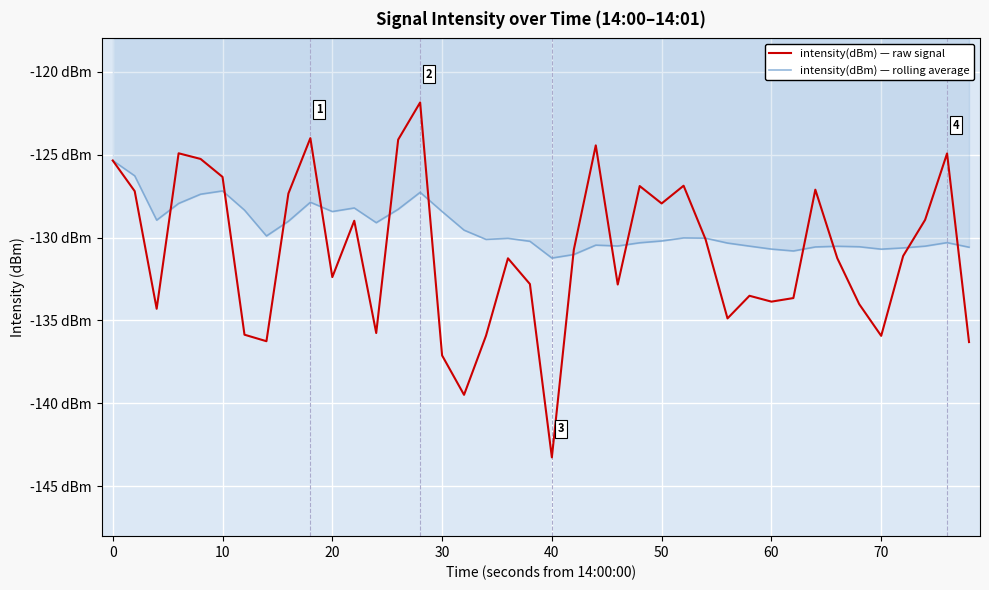

True or false: intensity(dBm) — raw signal and intensity(dBm) — rolling average intersect in this chart.

True